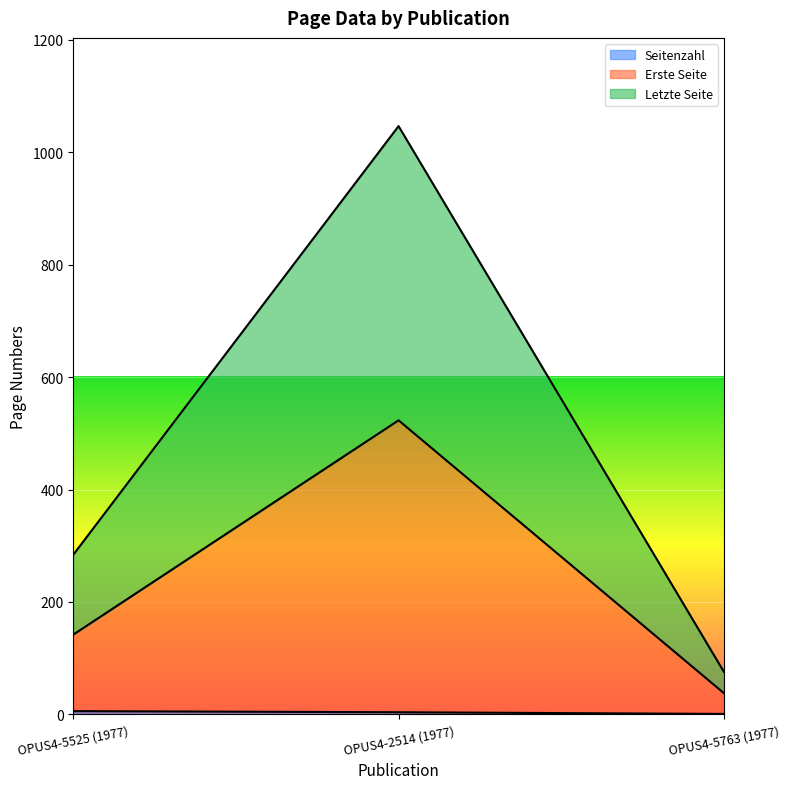

Reading right to left, extract all data points from this chart.

Seitenzahl: 1	4	6
Erste Seite: 38	523	142
Letzte Seite: 76	1046	284